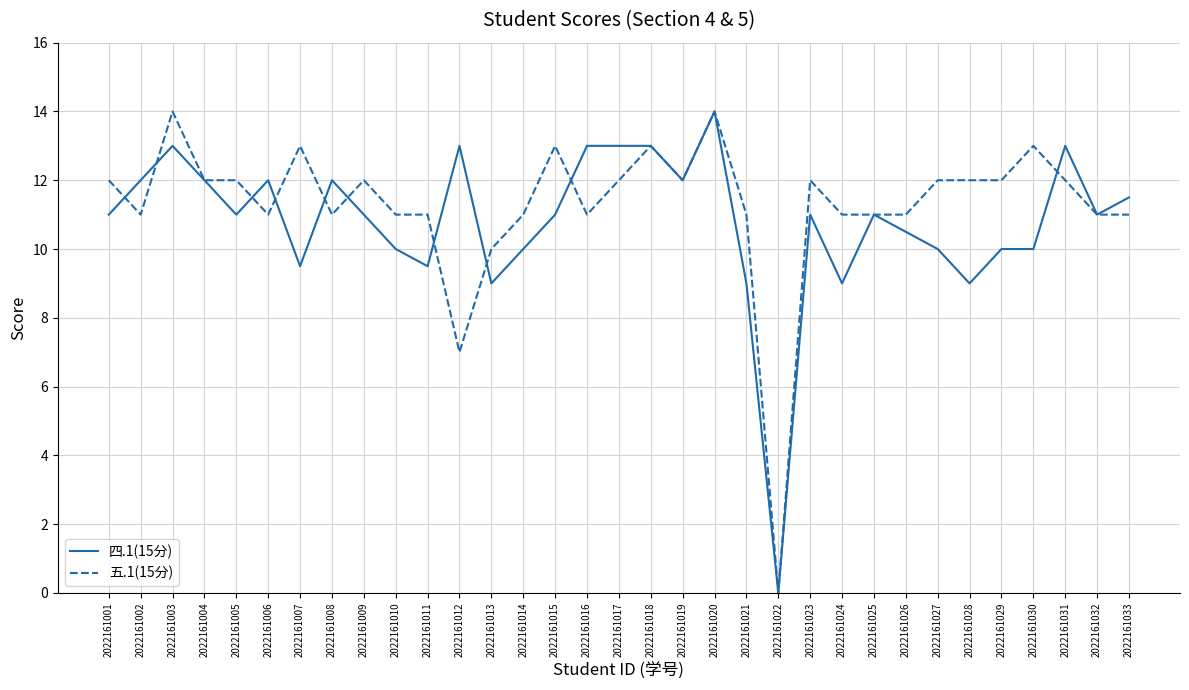

What is the sum of the 五.1(15分) values at 2022161021 and 2022161006?

22.0